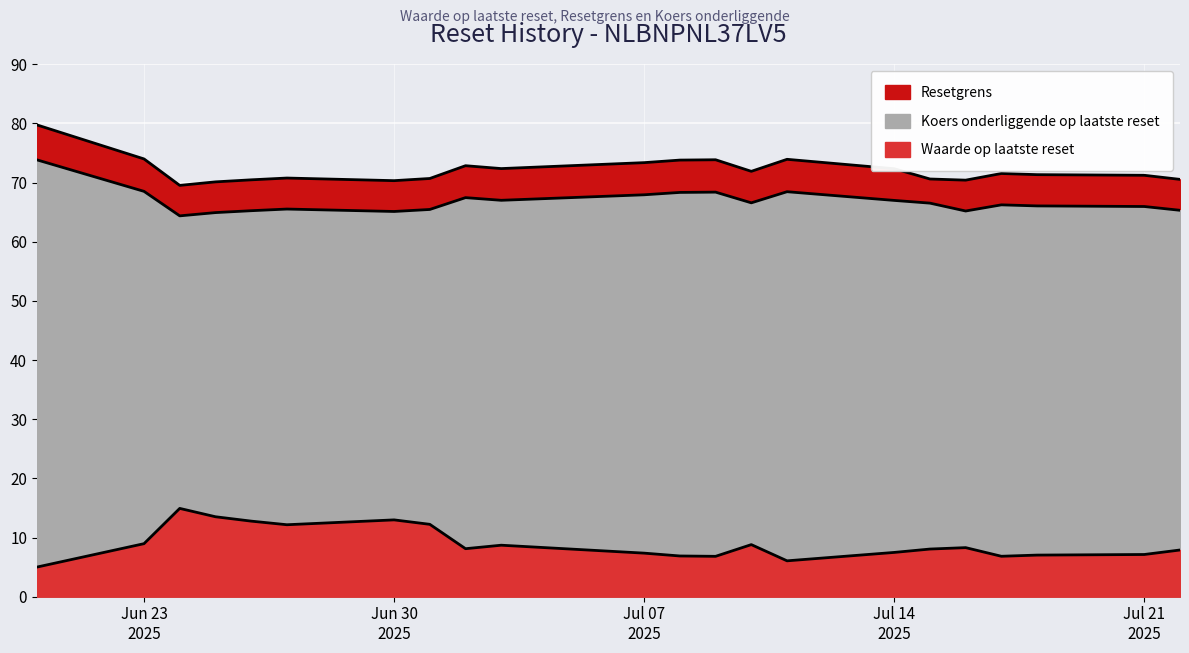

Is it true that Resetgrens equals 112.2 at Jul 21 2025?

False